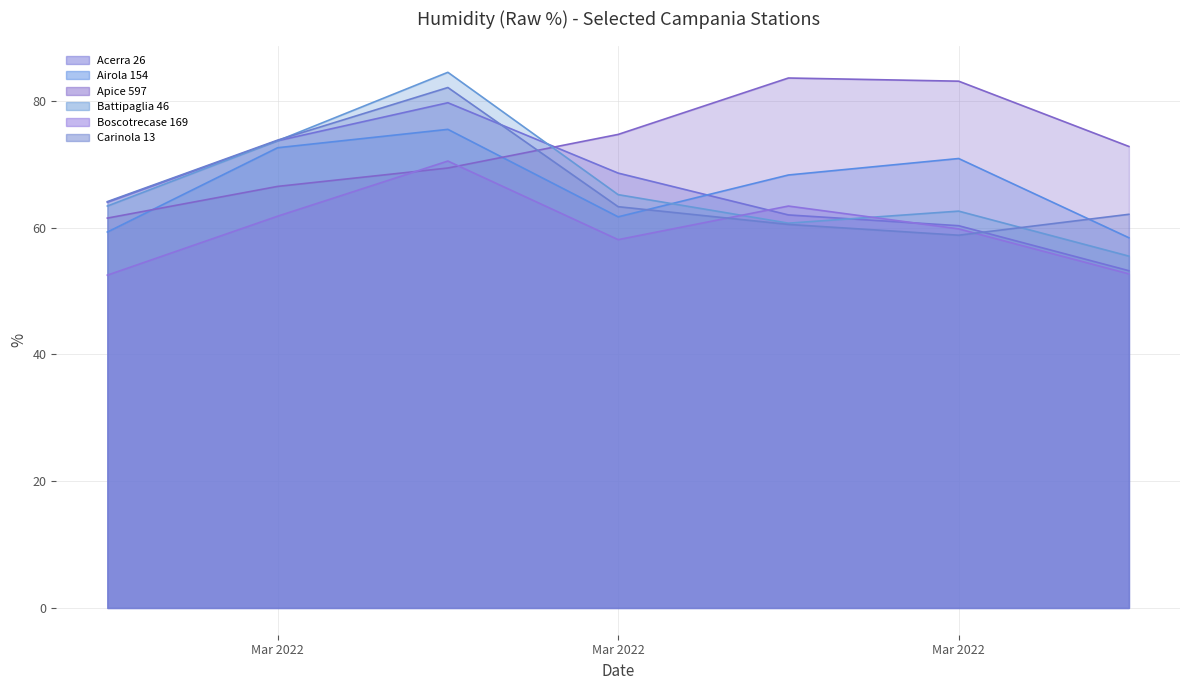

At which label does Airola 154 first exceed 68?

Mar 2022